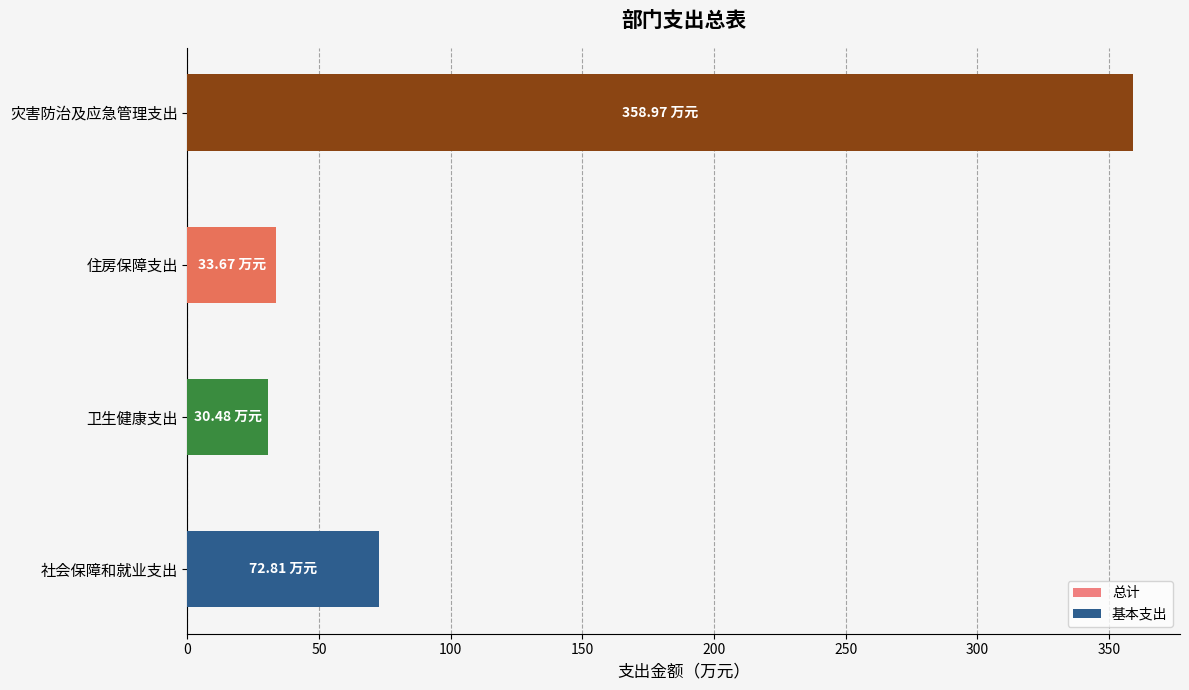

List the series in order of their peak value, highest first.

总计, 基本支出